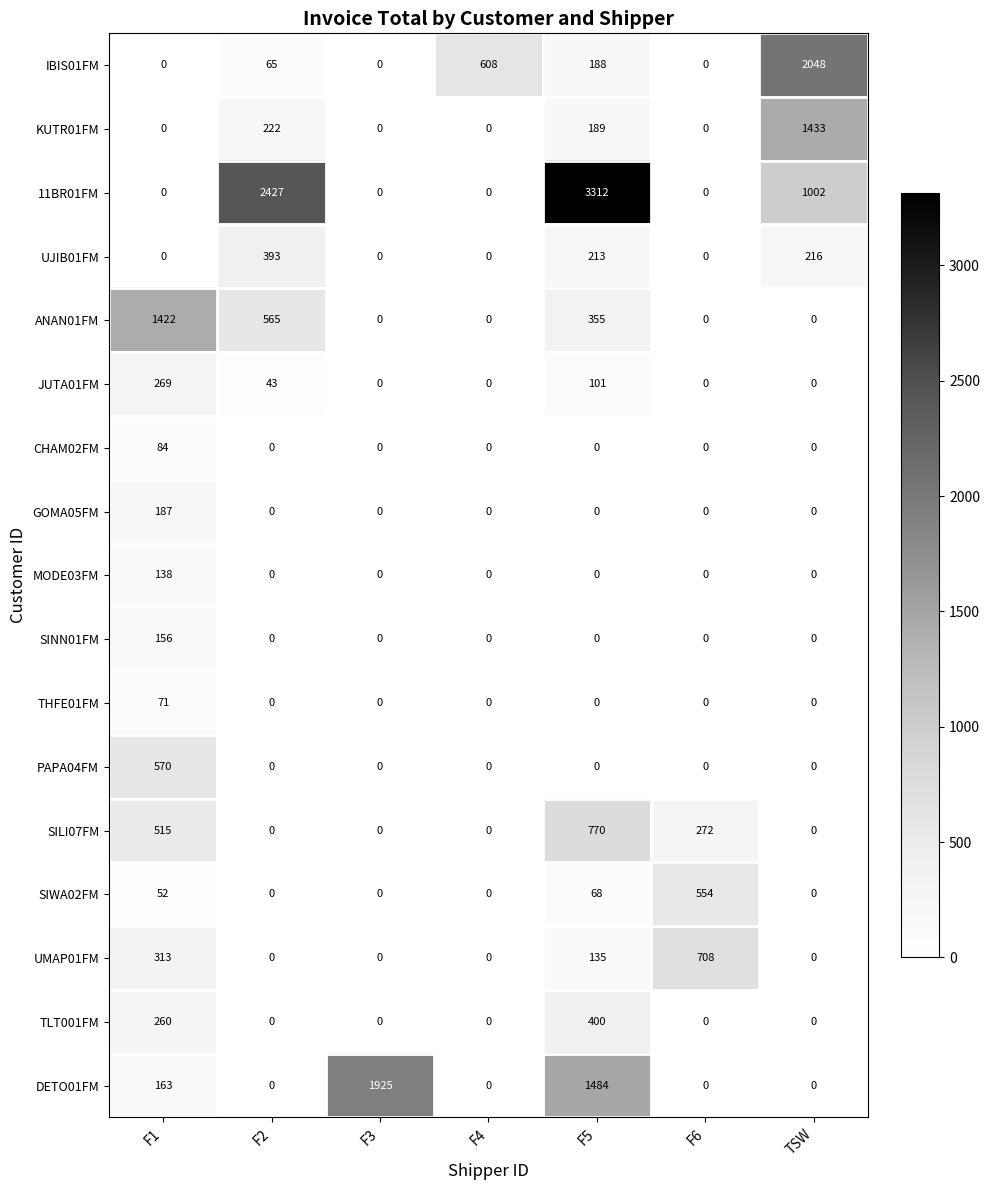

Which series changed the most between F1 and F3?

DETO01FM